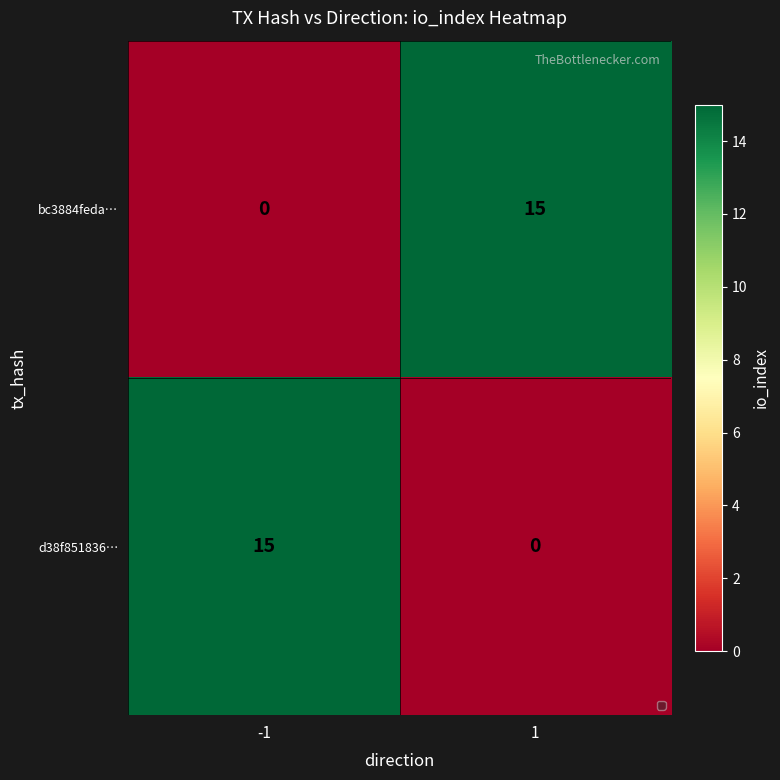

What is the sum of all bc3884feda… values?

15